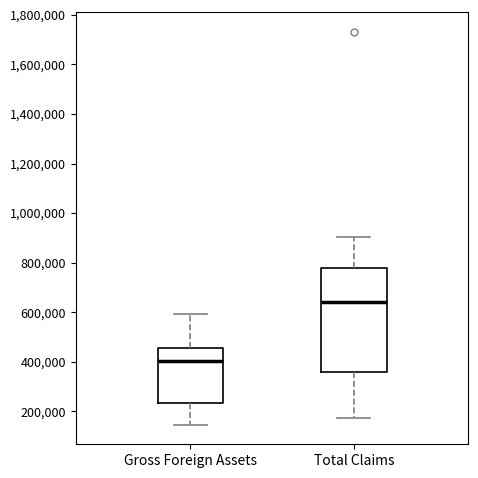

Comparing the boxes themselves (not the whiskers), which one is the tallest?

Total Claims